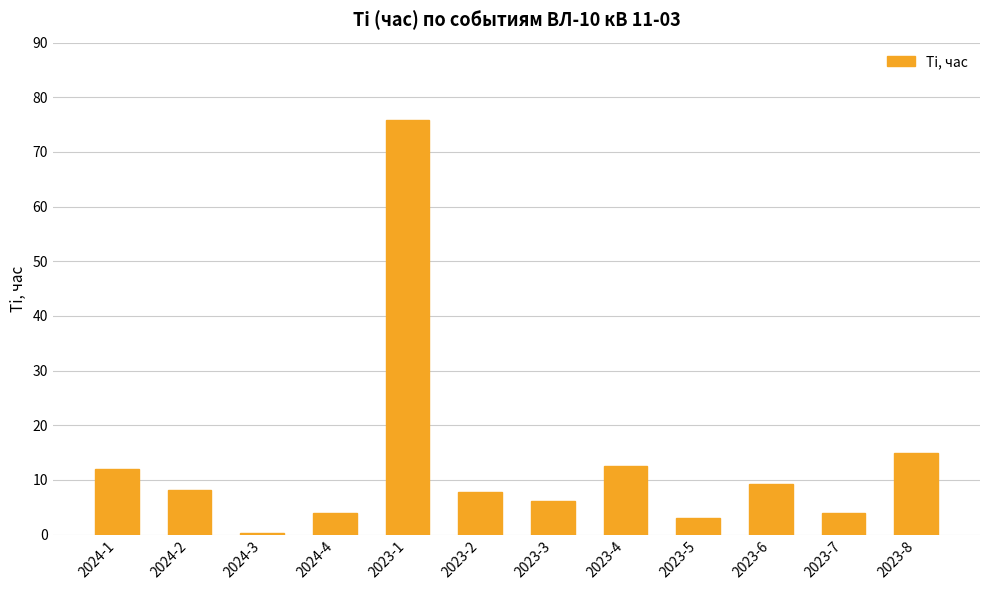

Which label corresponds to the largest value in the chart?

2023-1